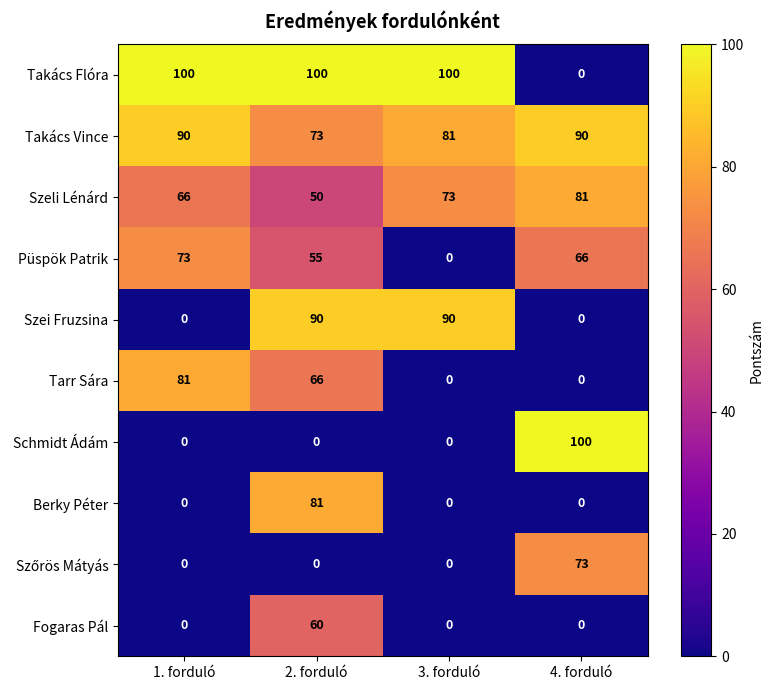

What is the spread (max minus min) of values at 2. forduló?

100